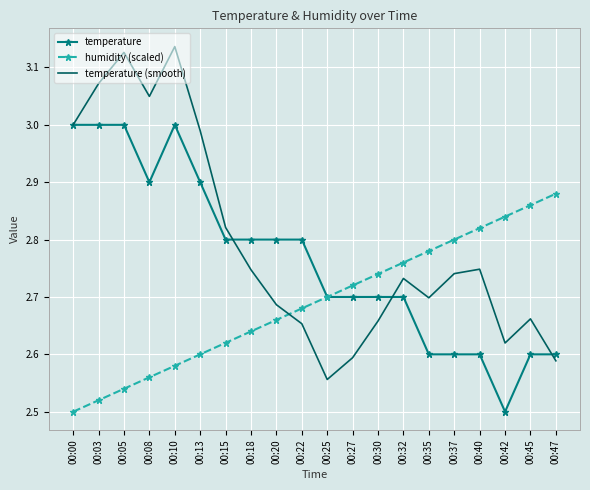

Which series has the largest total across all categories?

temperature (smooth)